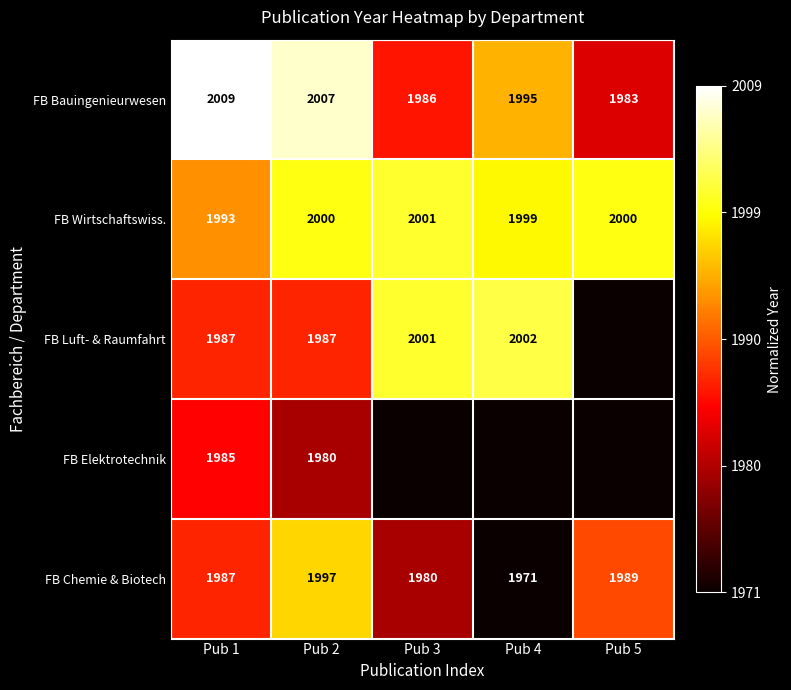

Where is FB Bauingenieurwesen nearest to the value 1996?

Pub 4